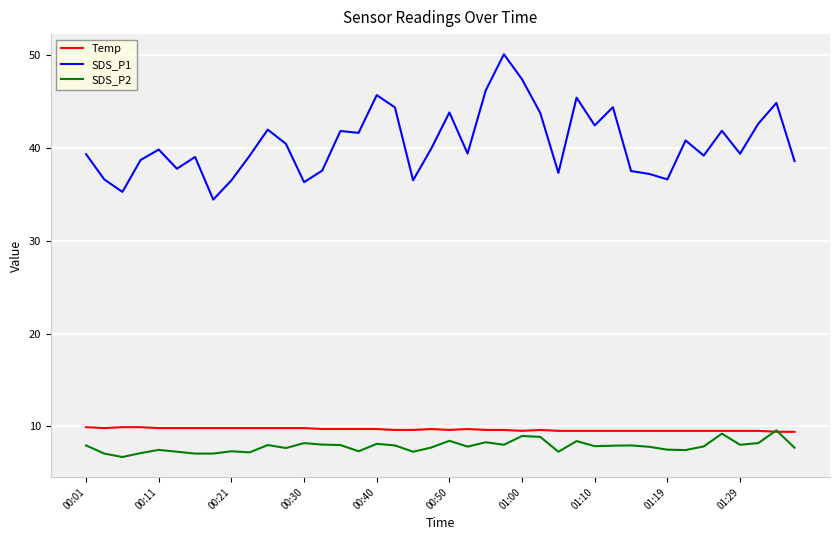

What is the smallest value displayed?

6.7